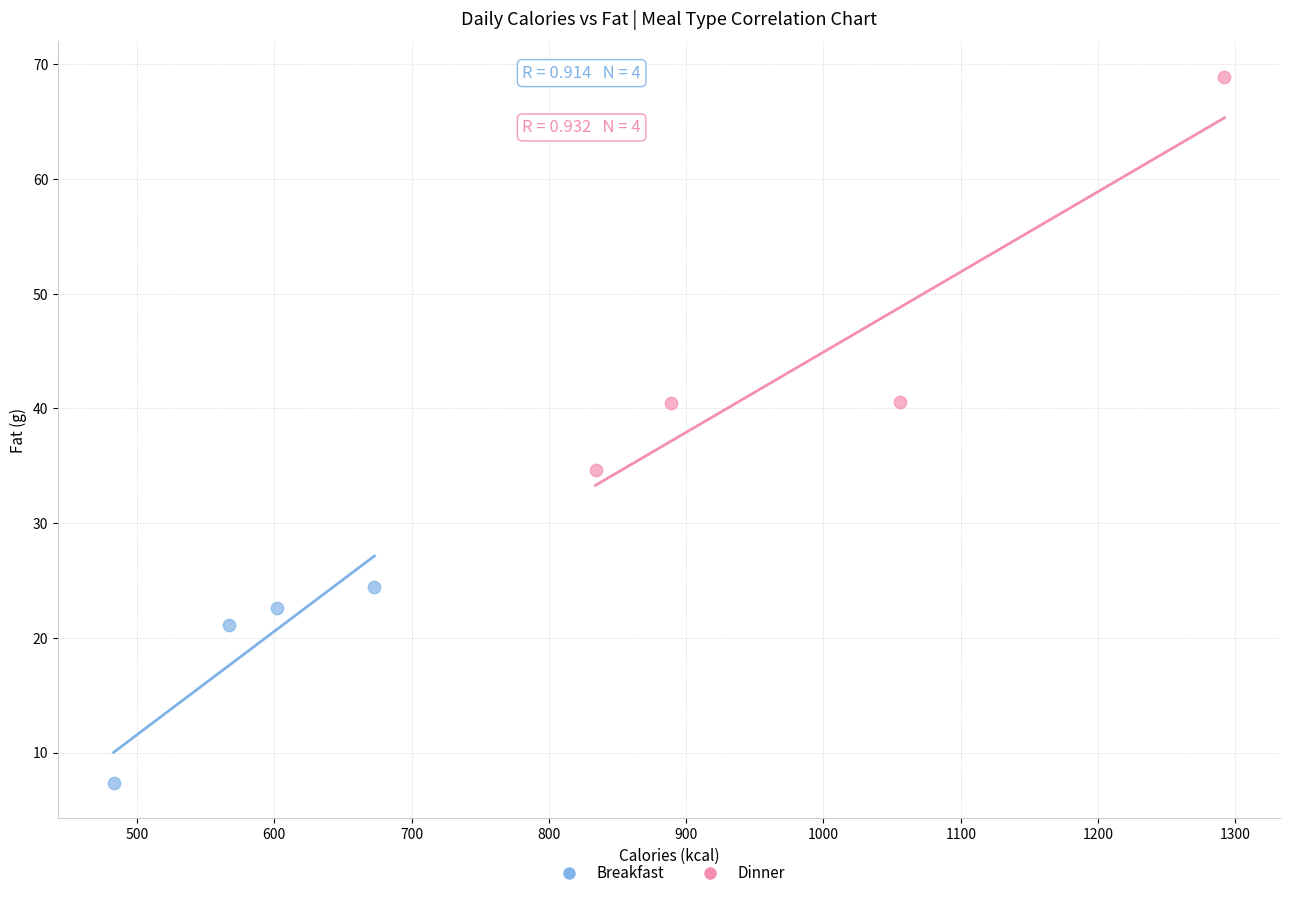

Which series has the largest Y range (max minus min)?

Dinner